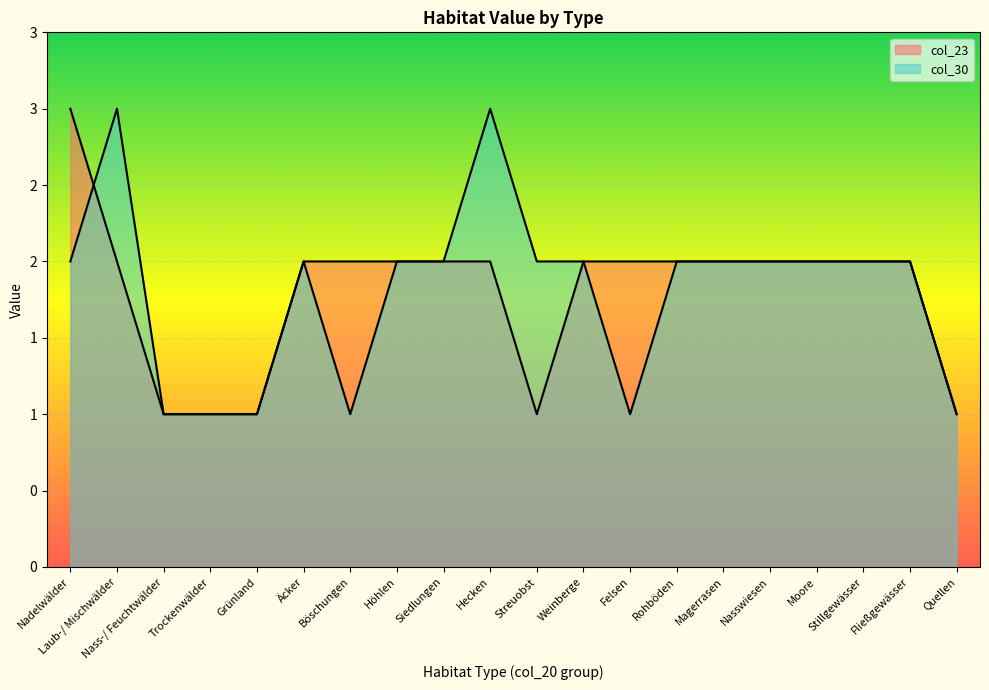

What is the label of the 16th point from the right?

Grünland